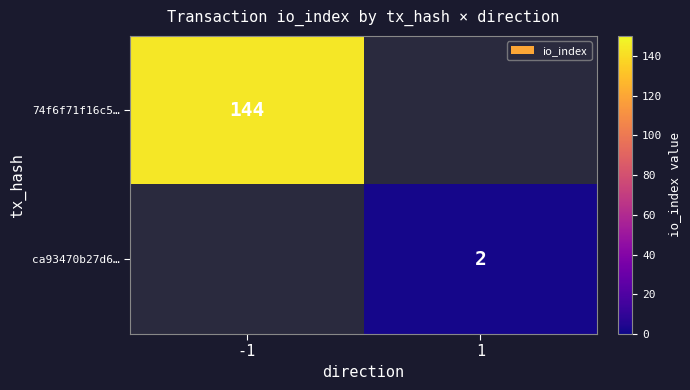

The 74f6f71f16c5… series shows 221 at -1. True or false?

False